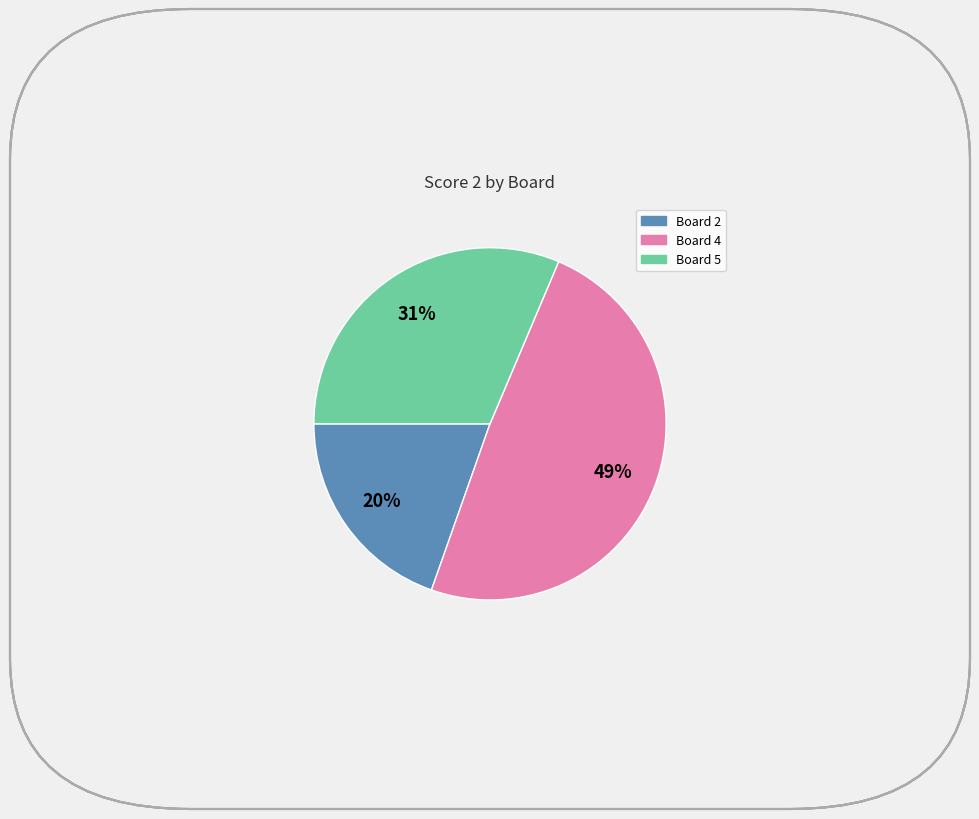

Is there any slice that represents more than half of the pie?

No